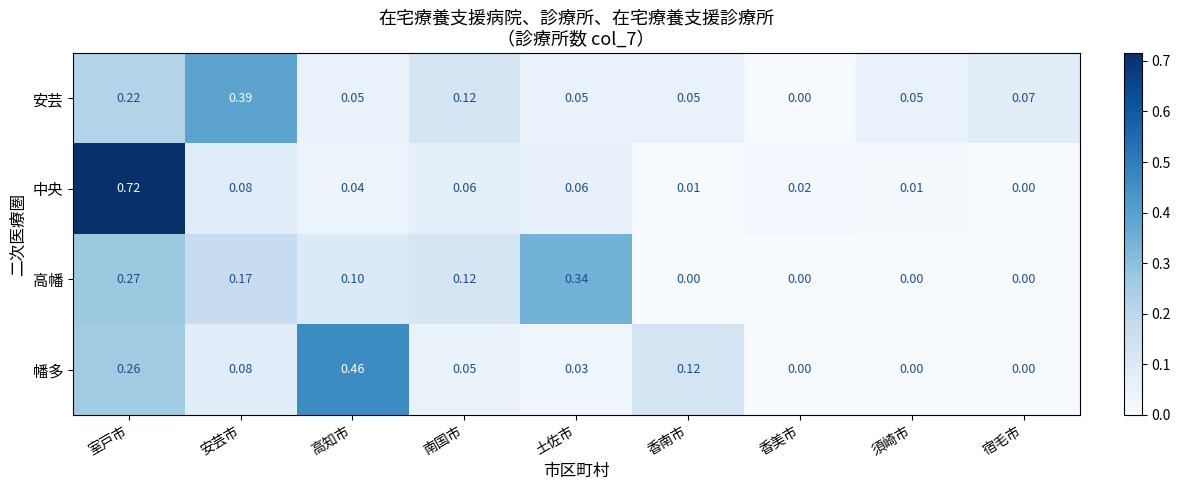

Where is 安芸 nearest to the value 0?

香美市